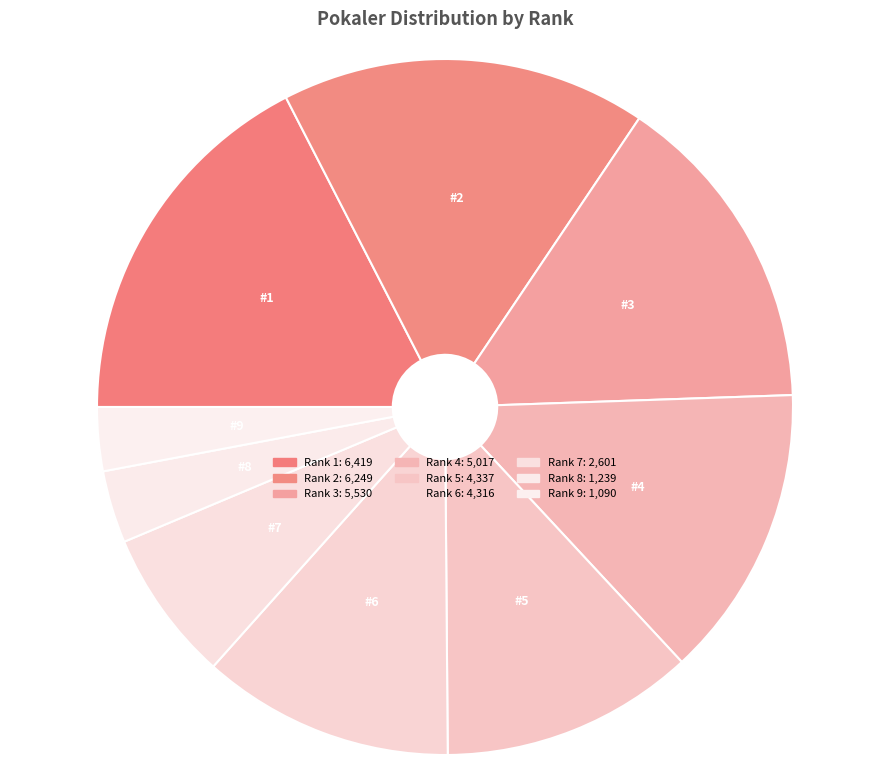

Count the number of slices in the pie.

9